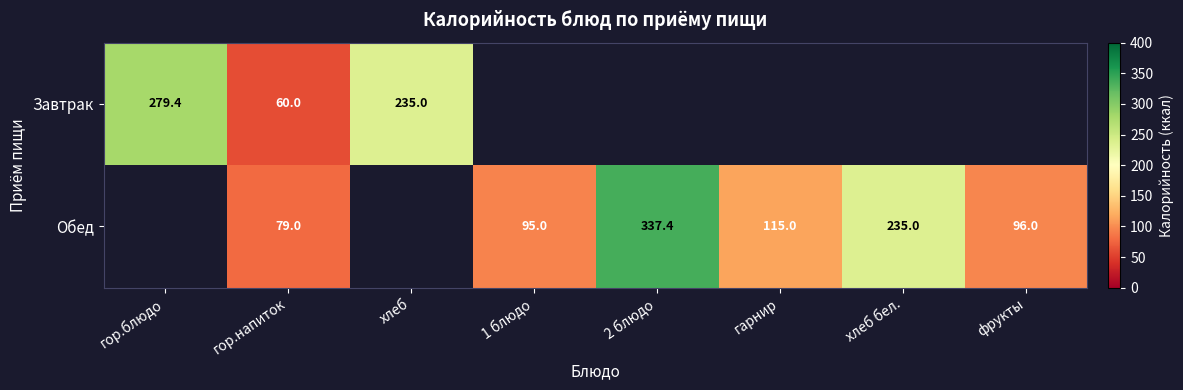

What is the total value across all series at гор.напиток?

139.0